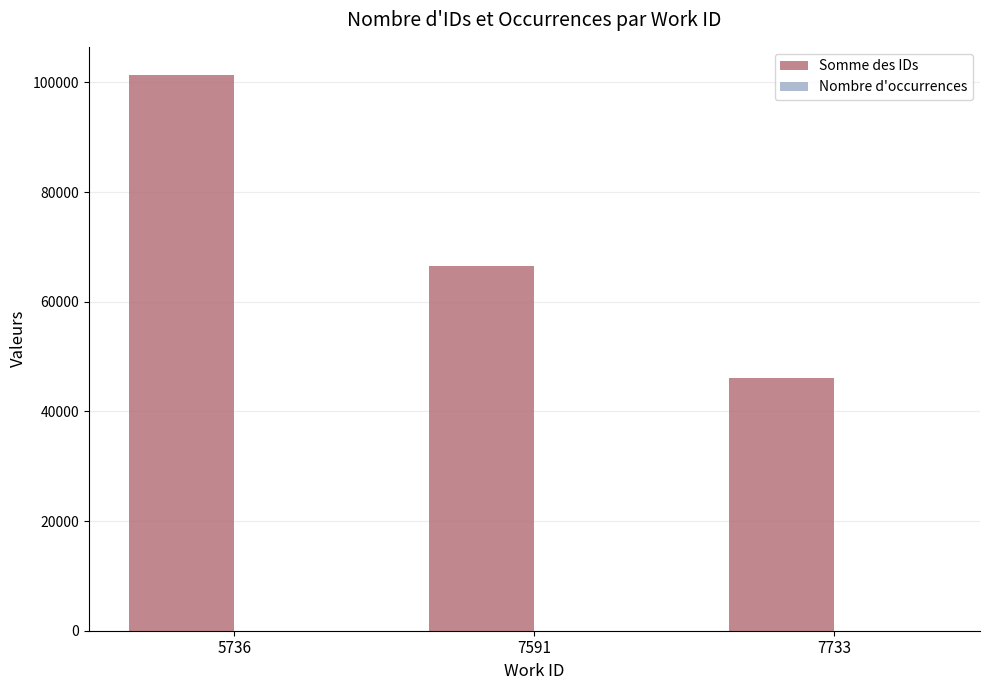

What is the total value across all series at 7591?

66606